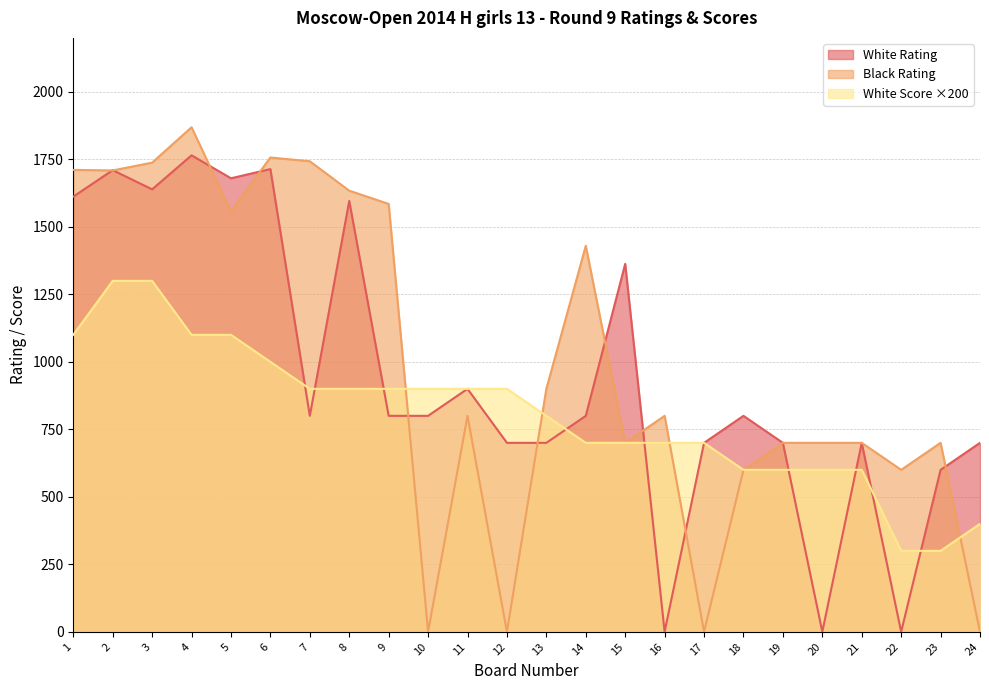

What is the minimum value for White Score?

300